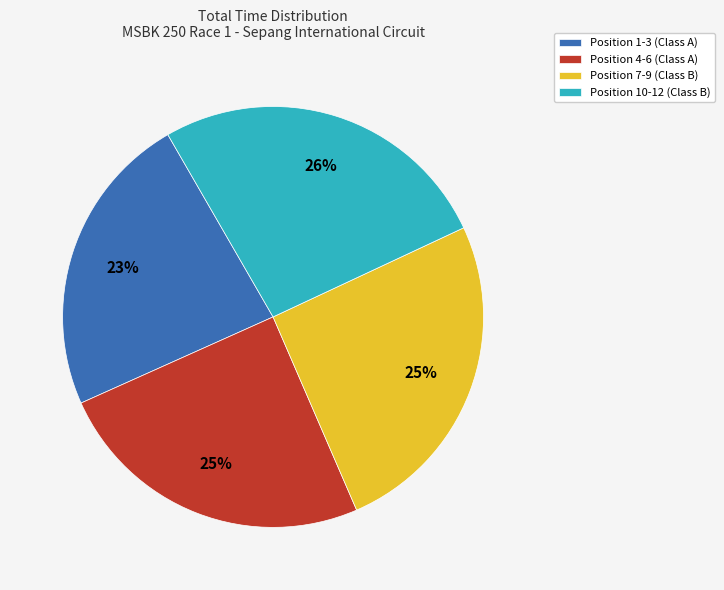

Is the sum of Position 4-6 (Class A) and Position 7-9 (Class B) greater than half?

Yes